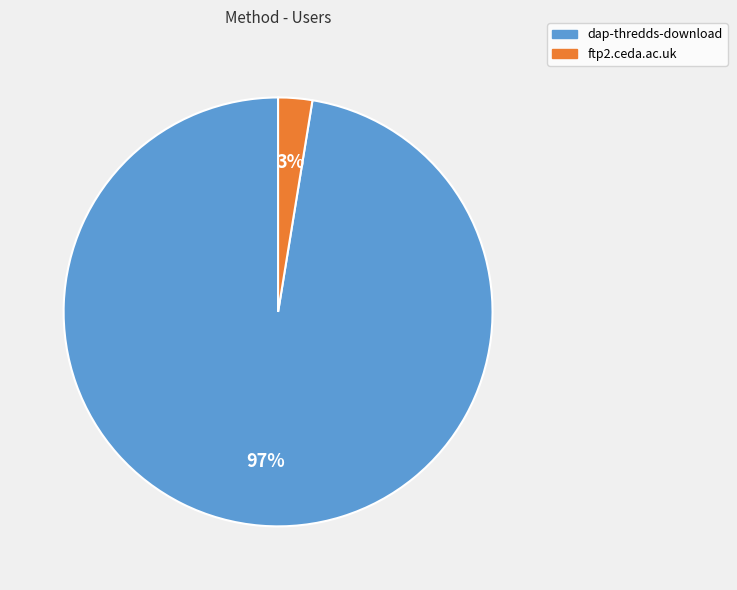

To the nearest percent, what percentage of the pie is ftp2.ceda.ac.uk?

3%